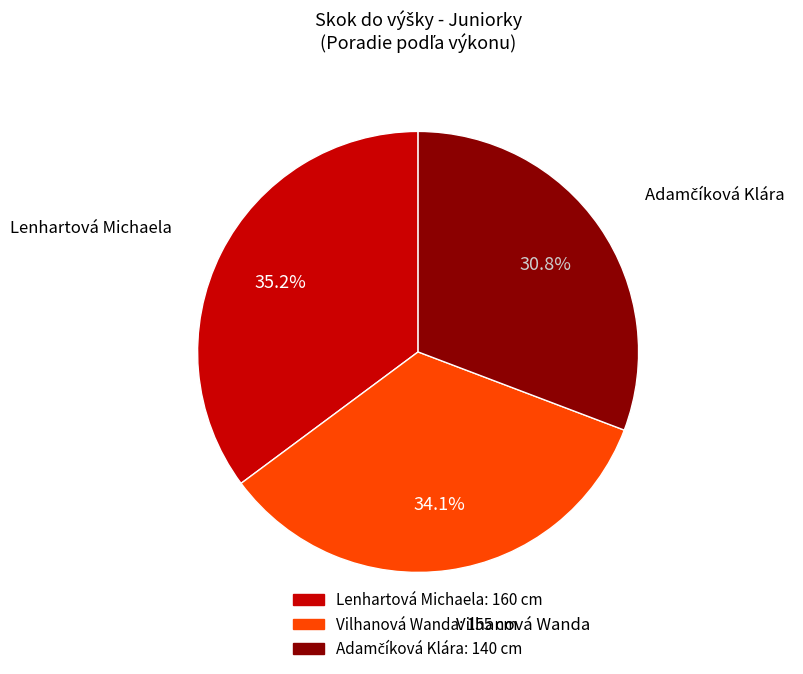

Count the number of slices in the pie.

3